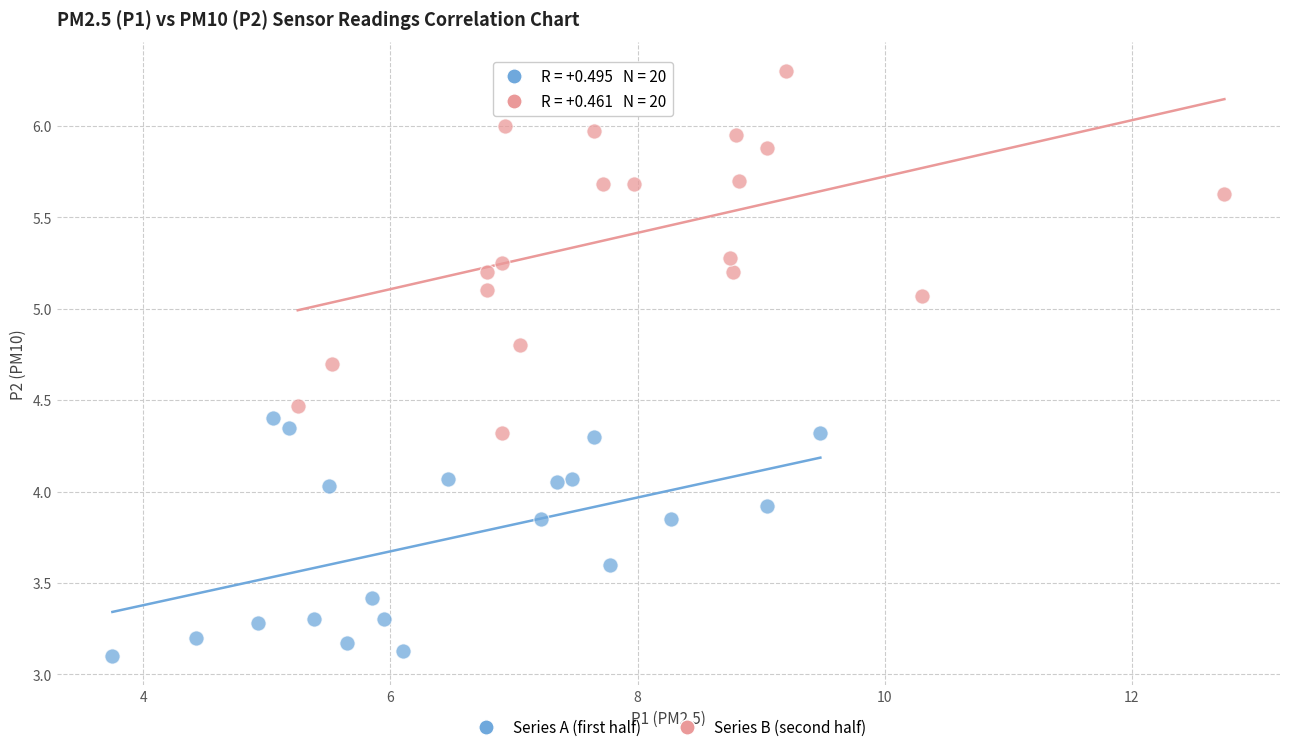

What are all the series names shown in the legend?

Series A (first half), Series B (second half)